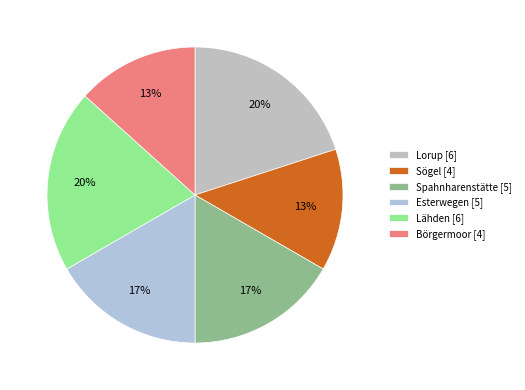

How many slices are in this pie chart?

6